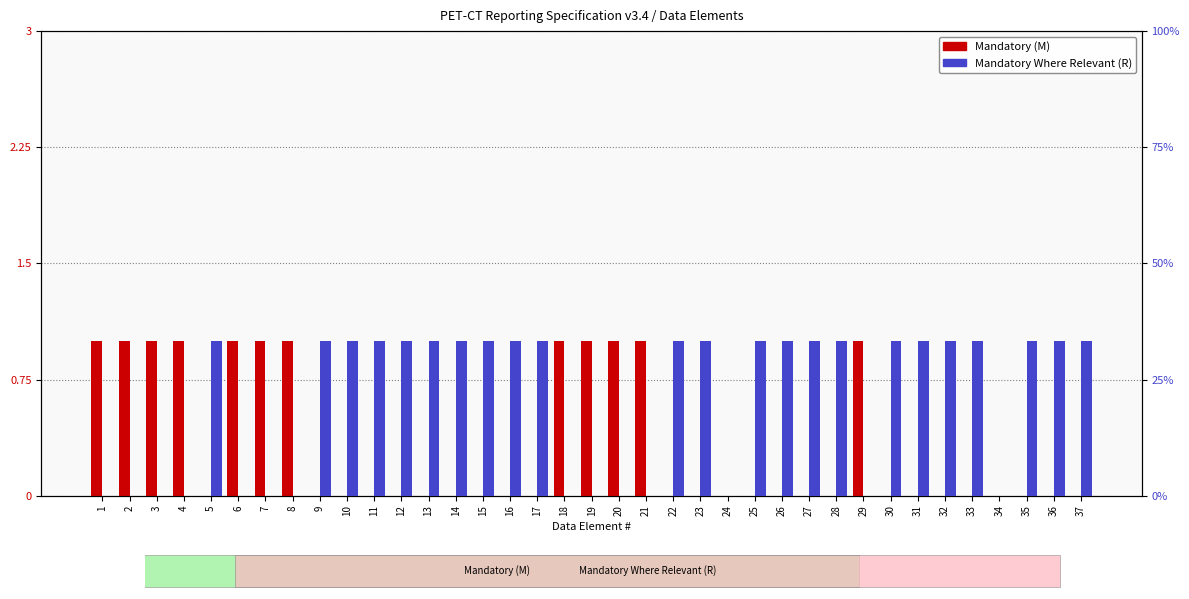

True or false: Mandatory (M) has a value of 0 at 22.

True